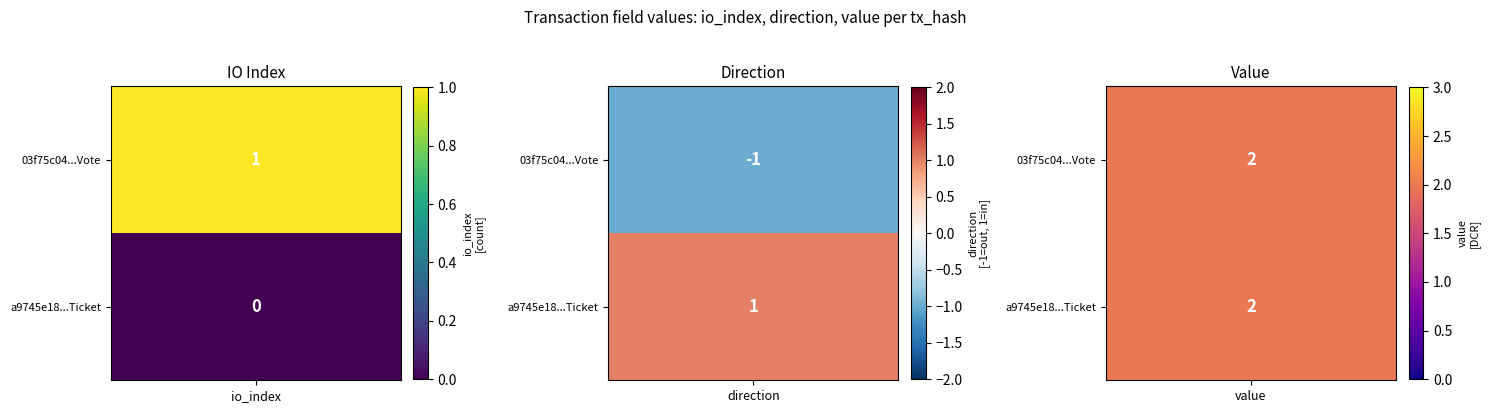

How many data points in 03f75c04de7de7bf04308d8977eb7ca89de64f1 are above 1?

1